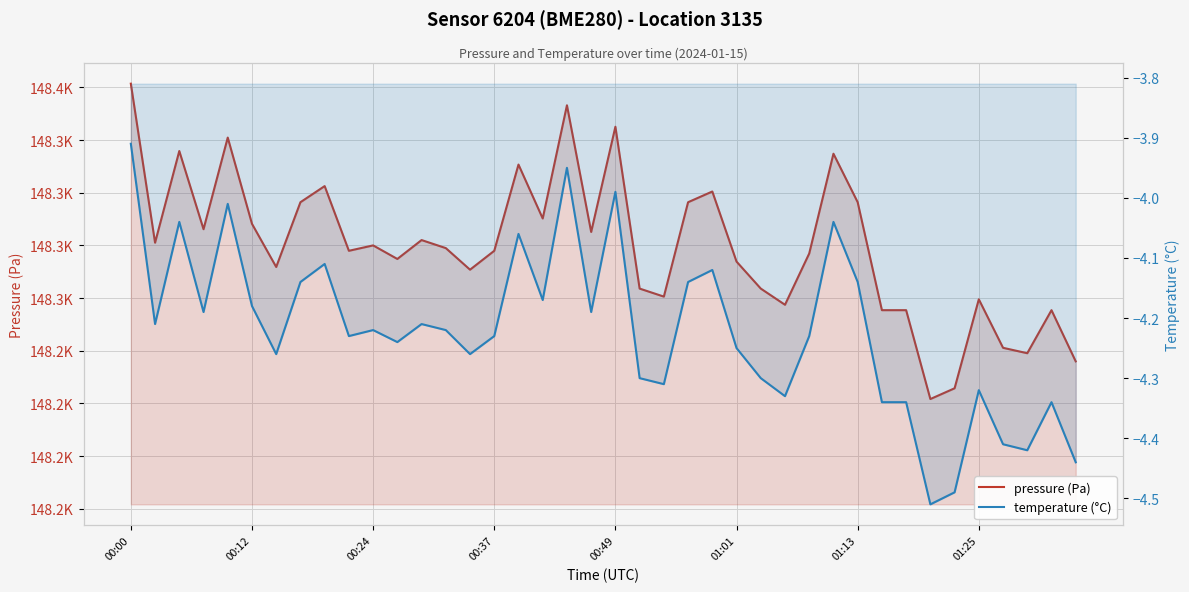

How many series are shown in this chart?

2